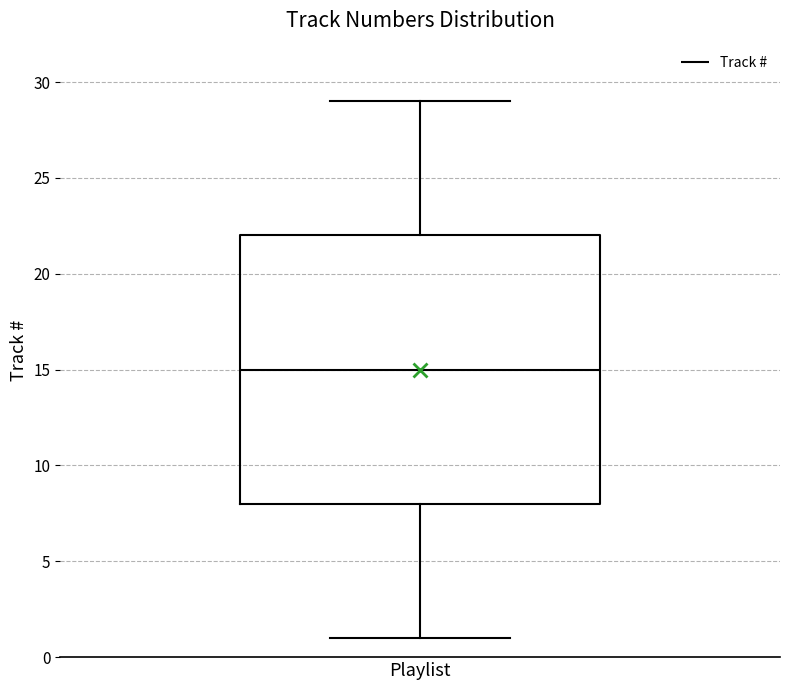

Read this box plot against the y-axis: the position of the median line, the range covered by the box, and the ends of both whiskers. The values are not printed on the chart, so give them approximately, as read against the axis.

median 15, box 8 to 22, whiskers 1 to 29